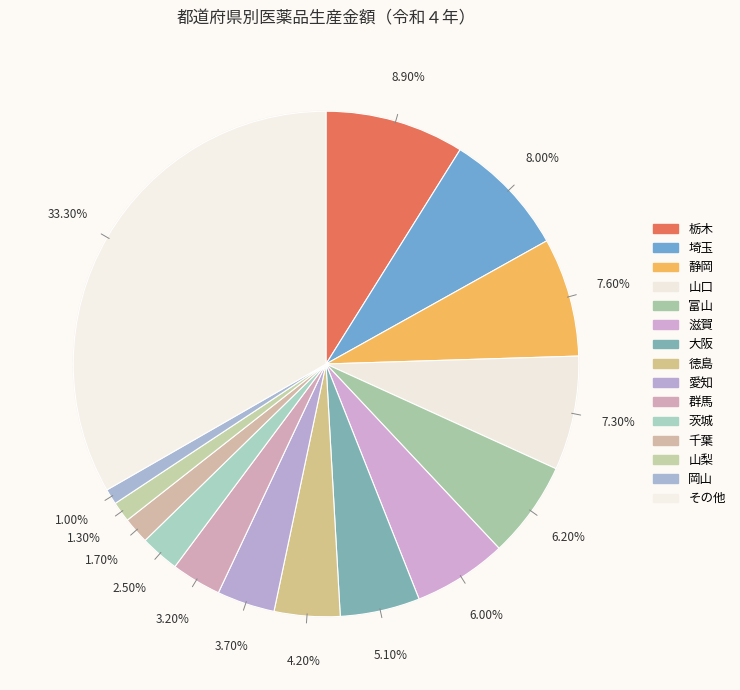

What is the ratio of the value at 大阪 to the value at 千葉?

3.0